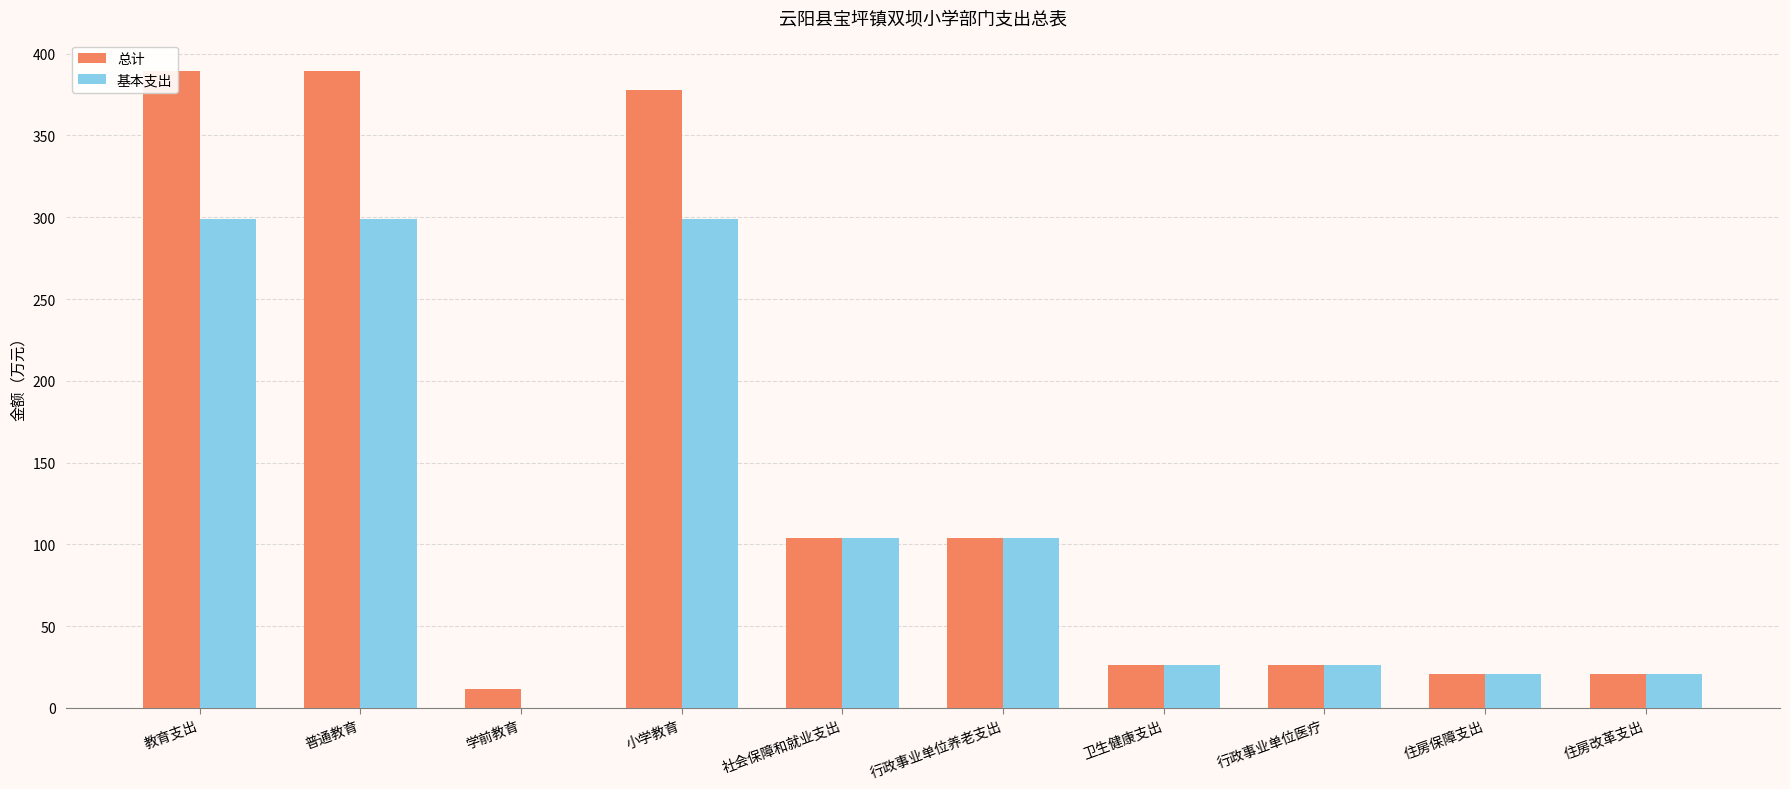

Reading left to right, transcribe all the data shown in this chart.

总计: 389.1	389.1	11.5	377.6	104.2	104.2	26.5	26.5	21.1	21.1
基本支出: 299.0	299.0	0.0	299.0	104.2	104.2	26.5	26.5	21.1	21.1